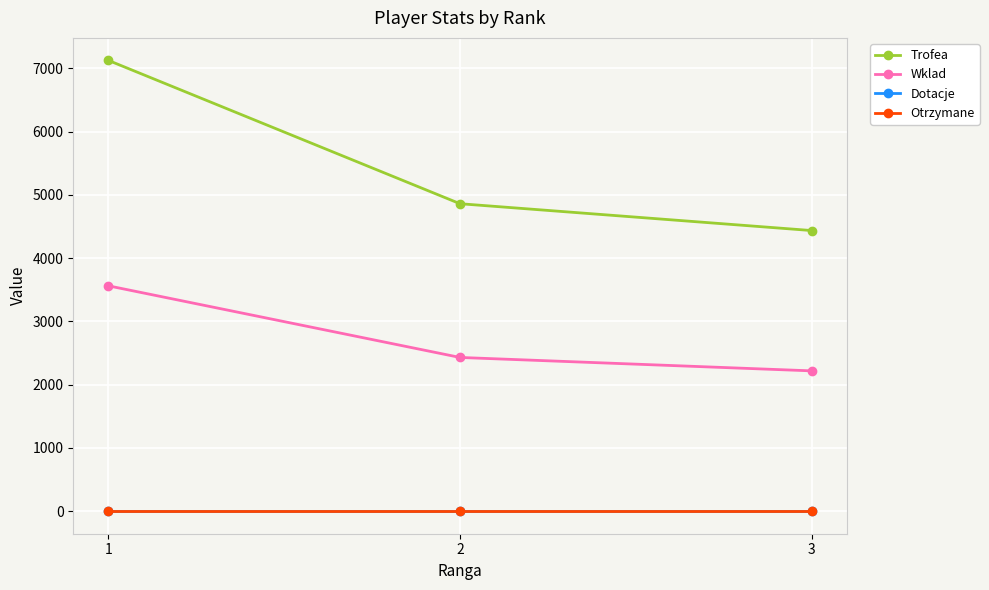

Which series has the largest total across all categories?

Trofea